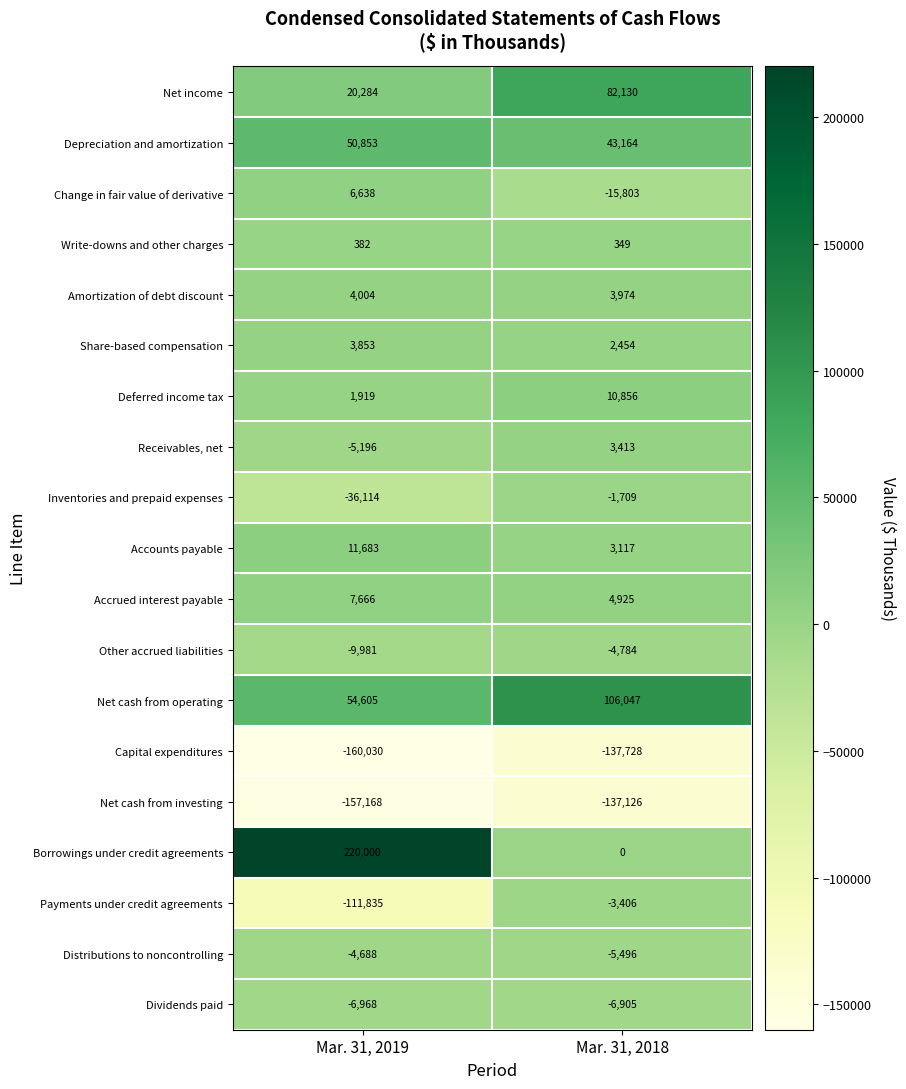

True or false: Receivables, net has a value of -9226 at Mar. 31, 2019.

False